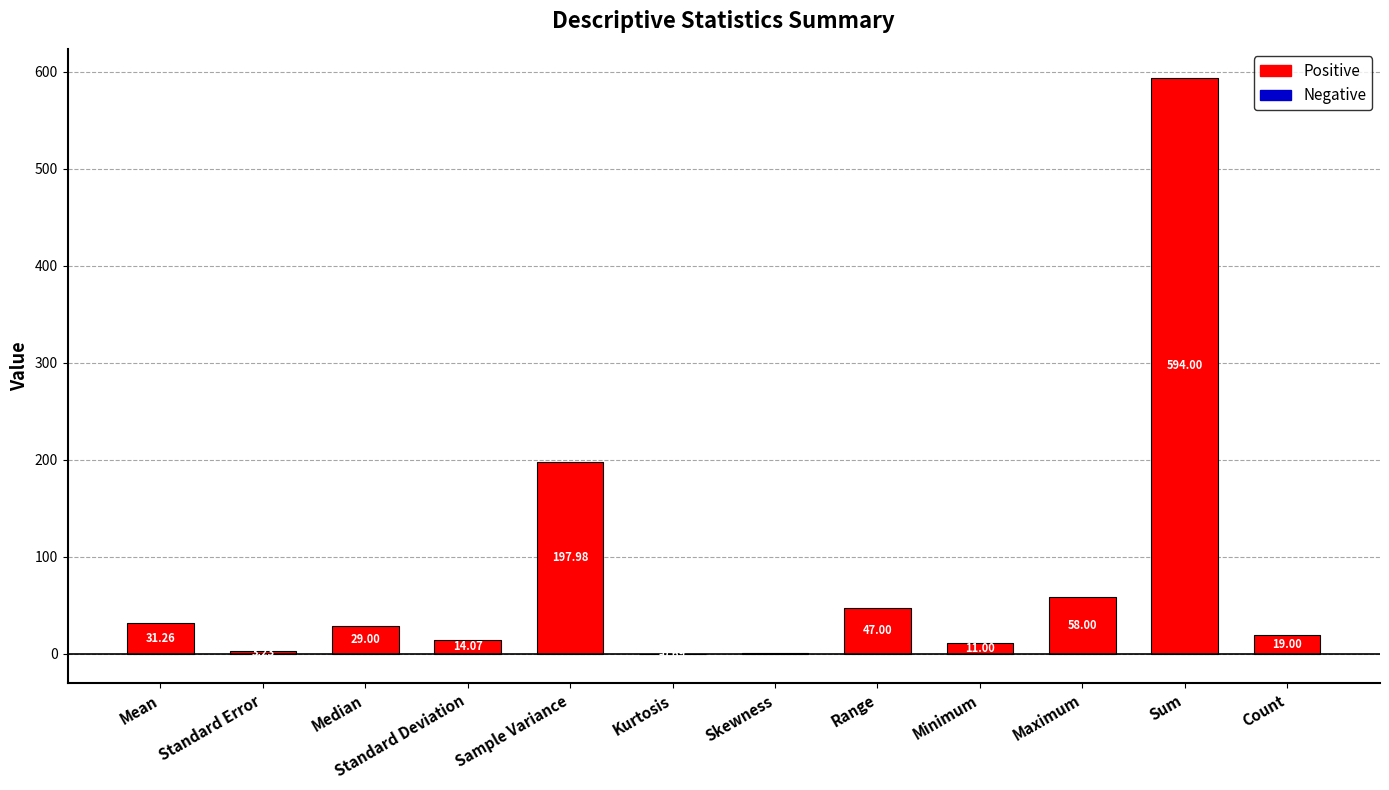

What is the sum of all values?

1004.4